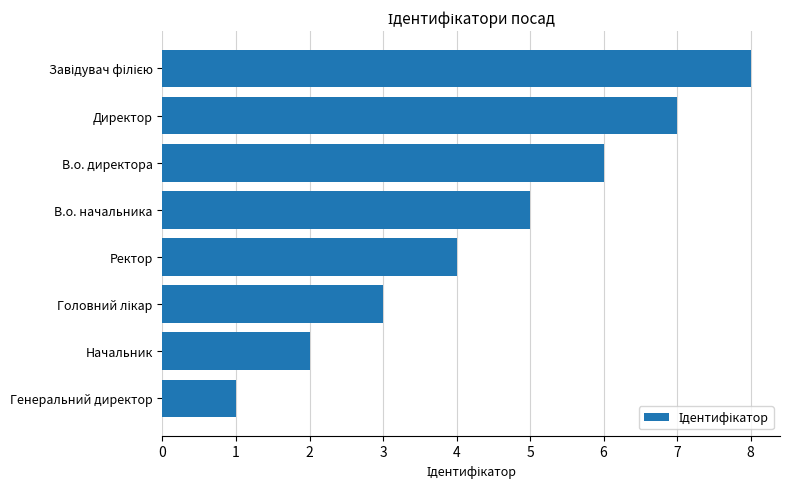

True or false: the data shows 4 at Ректор.

True